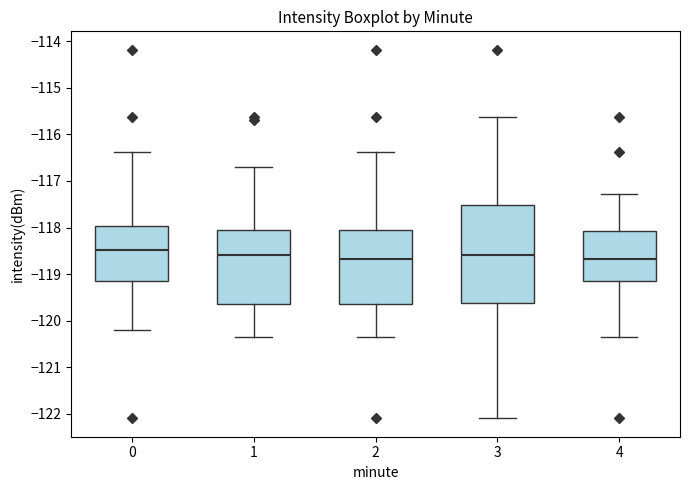

Comparing the boxes themselves (not the whiskers), which one is the tallest?

3